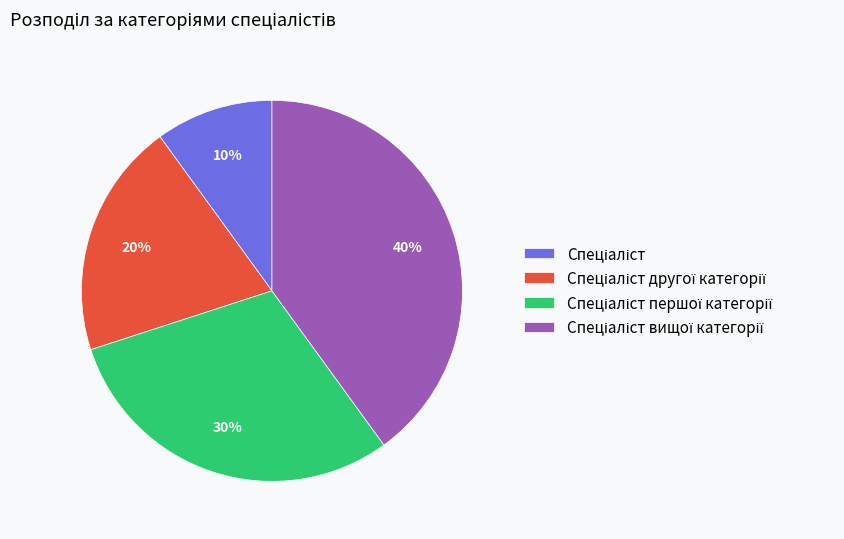

Is there a majority slice in this chart?

No